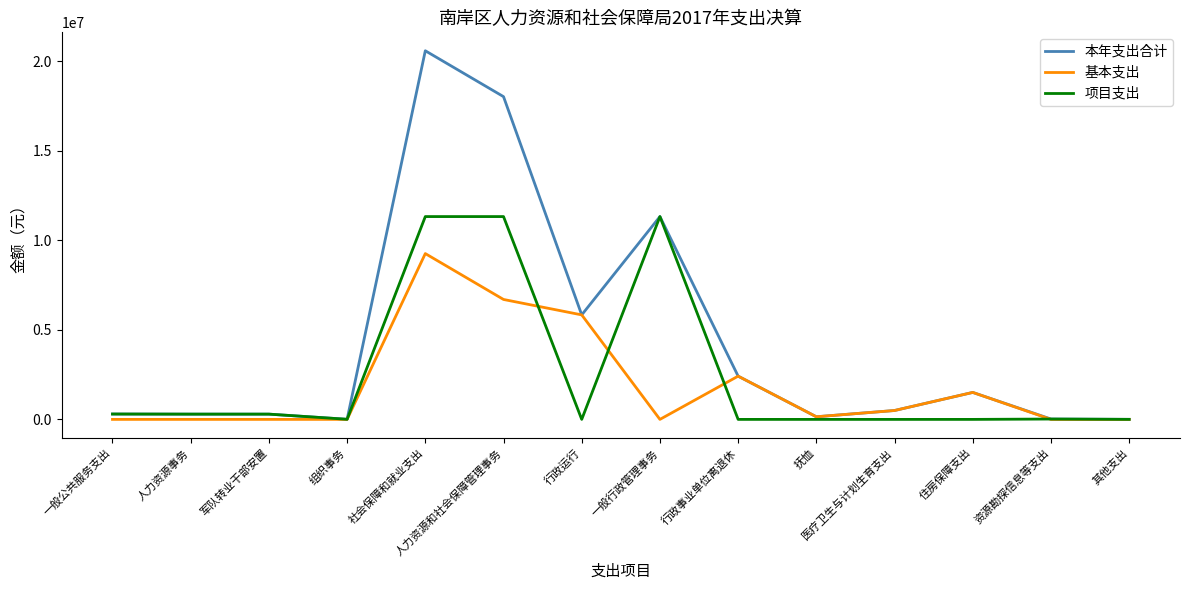

Is the value of 基本支出 at 人力资源事务 greater than the value of 项目支出 at 一般公共服务支出?

No